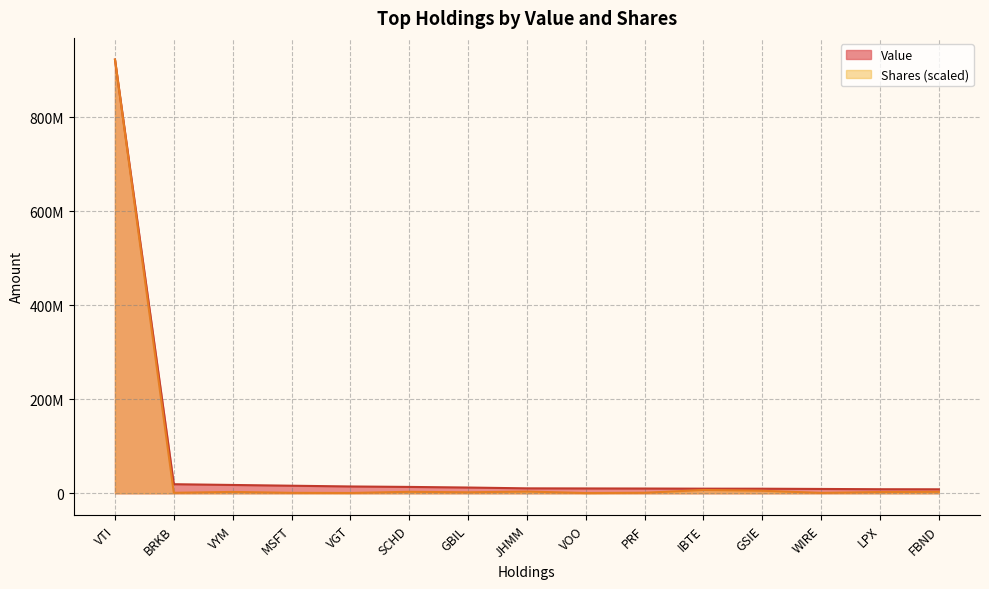

Reading left to right, extract all data points from this chart.

Value: 922908769.0	19354434.0	17746973.0	16141215.0	14549565.0	13569936.0	12267752.0	10535324.0	10333467.0	10159658.0	9864821.0	9753029.0	9240350.0	8676090.0	8527848.0
Shares: 922908769.0	1077752.8	2892336.1	962656.3	648986.6	3189190.1	2106365.1	3783293.5	472456.1	1114204.0	7064368.3	5442821.7	857274.4	2751827.0	3187556.7